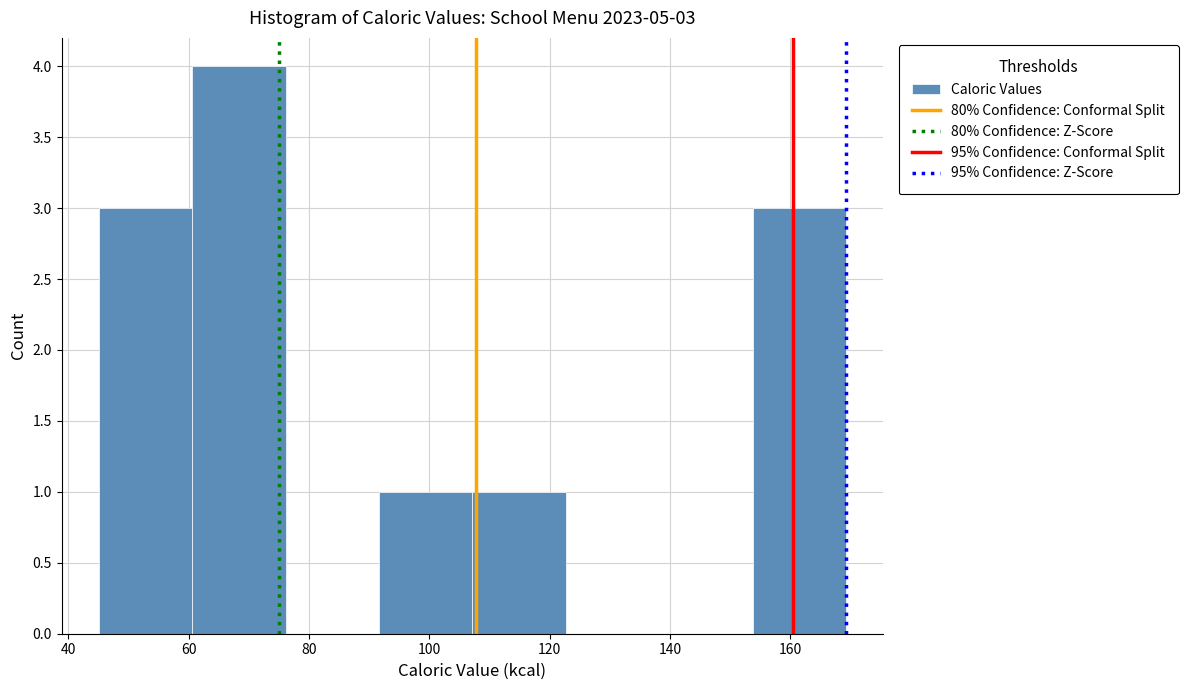

Over which range of the x-axis is the bar tallest?

60 to 76